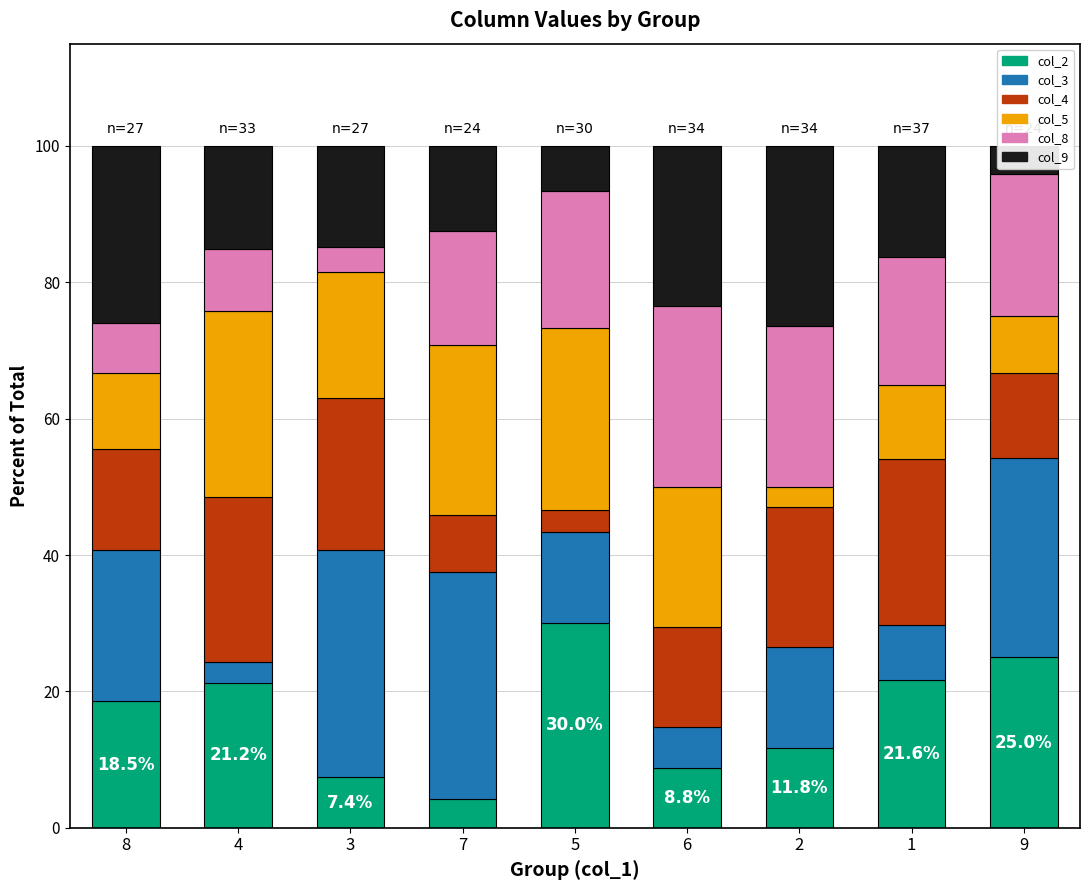

How many bars are there in each group?

6